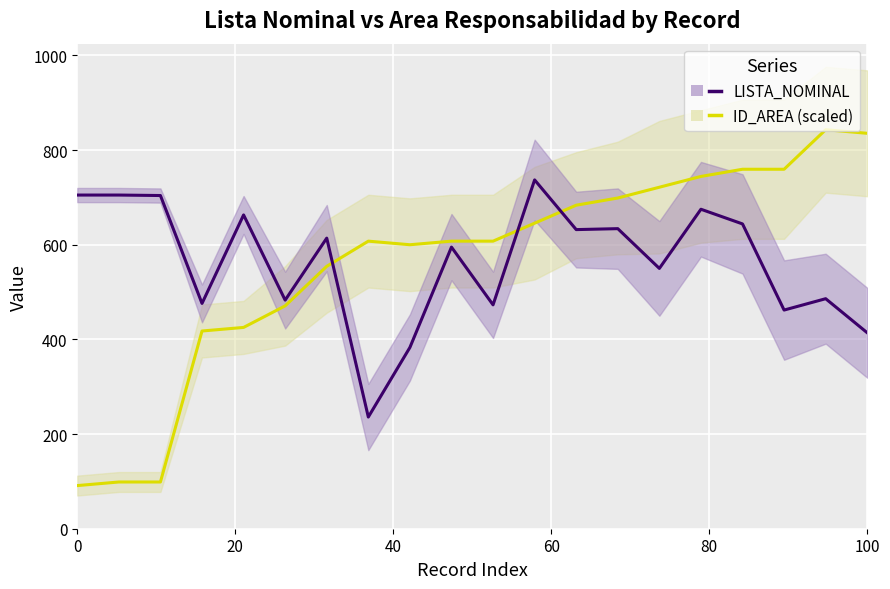

What is the average value of the LISTA_NOMINAL series?

563.5